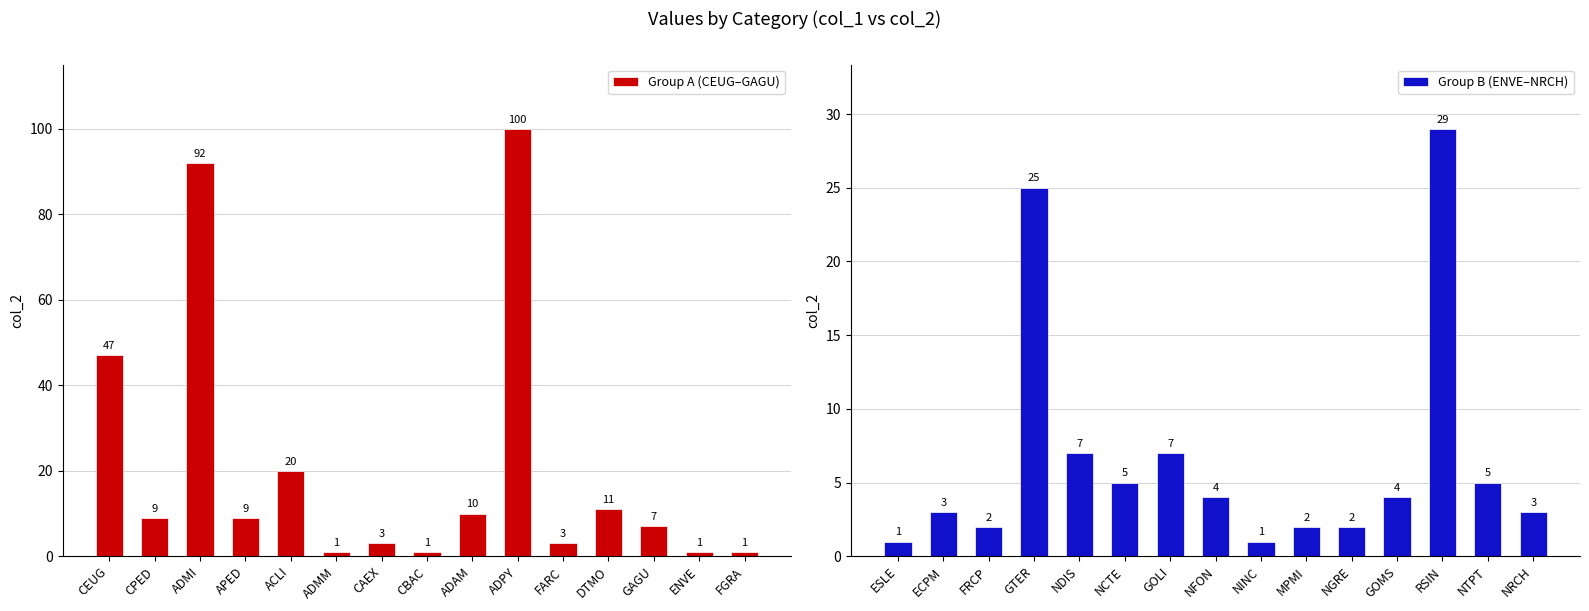

What is the average value of the Group B (ENVE–NRCH) series?

7